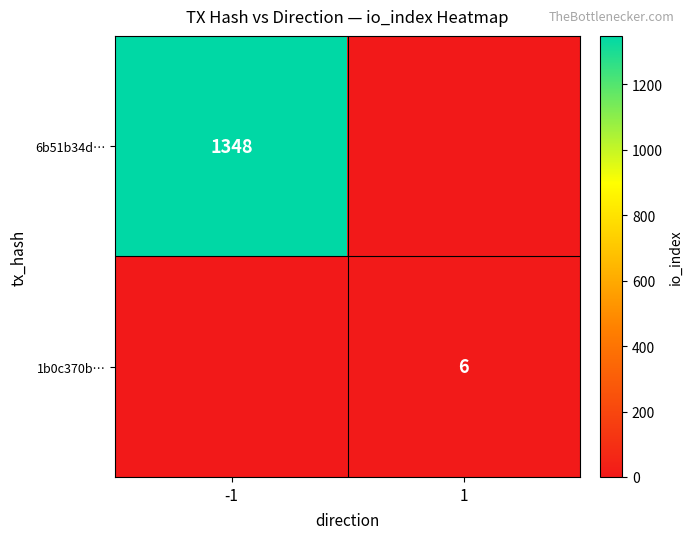

Is it true that 1b0c370b… equals 6 at 1?

True